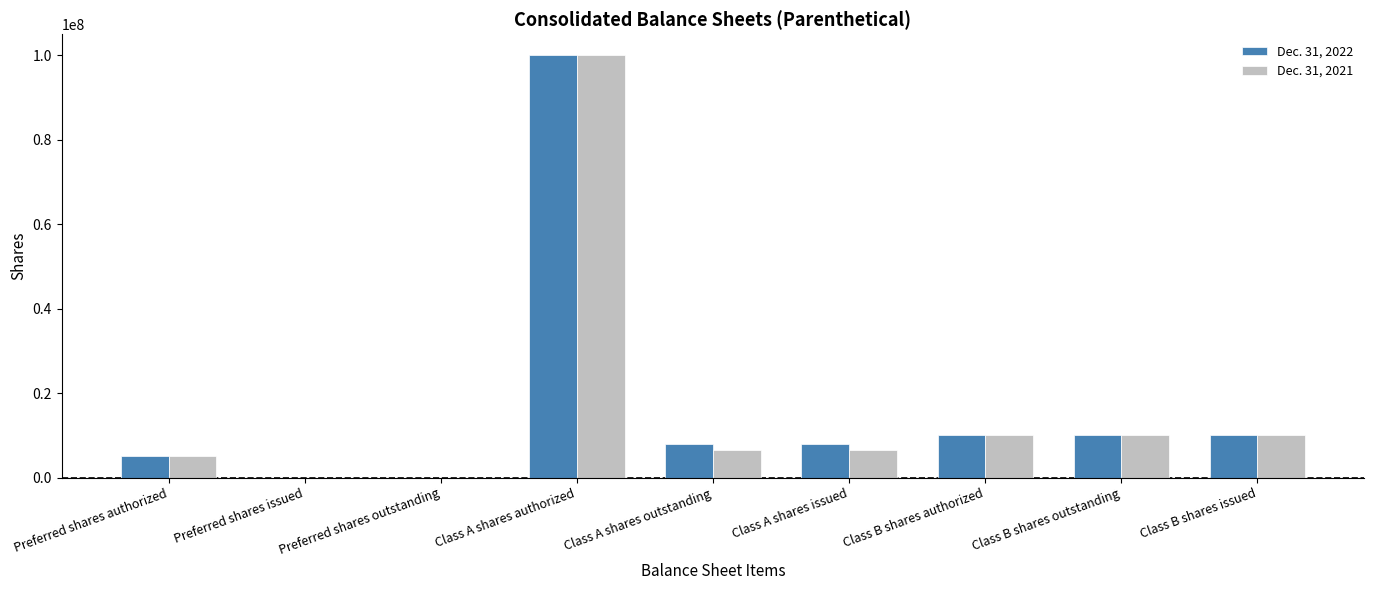

What is the total value across all series at Class B shares outstanding?

20000000